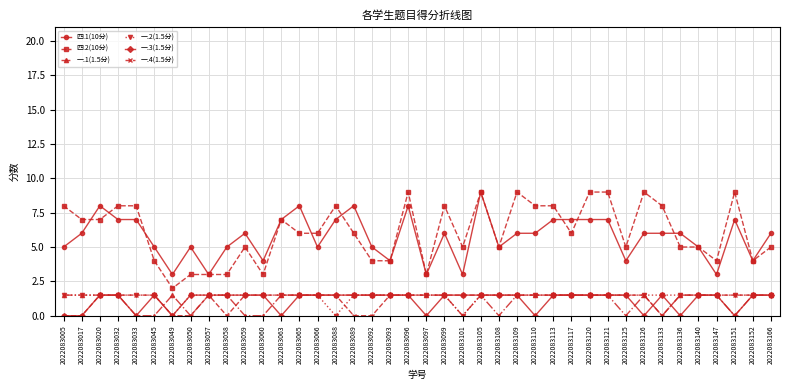

True or false: 一.4(1.5分) has more than 0 points higher than both neighbors.

True